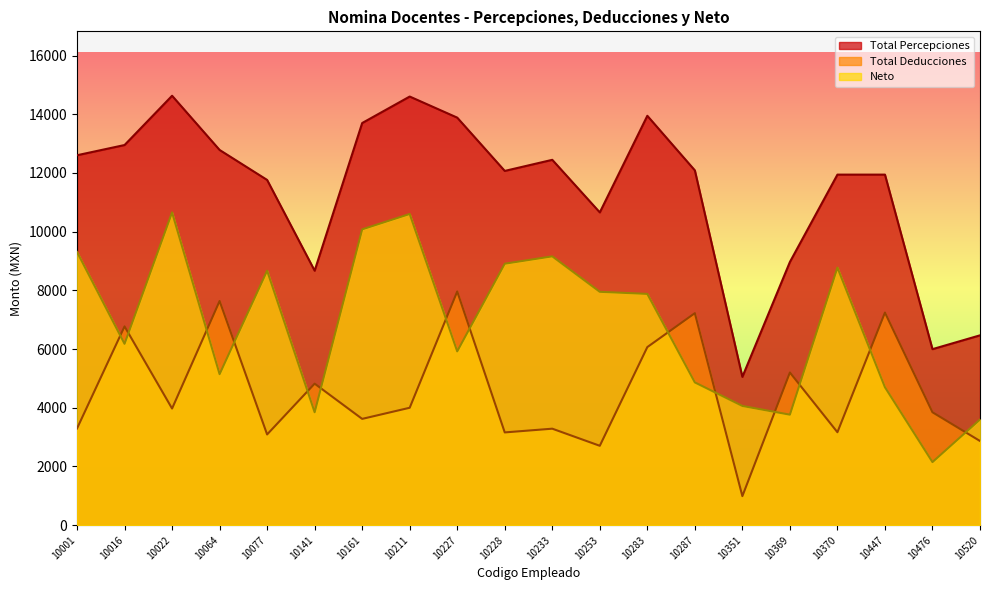

The Neto series shows 2505.5 at 10228. True or false?

False